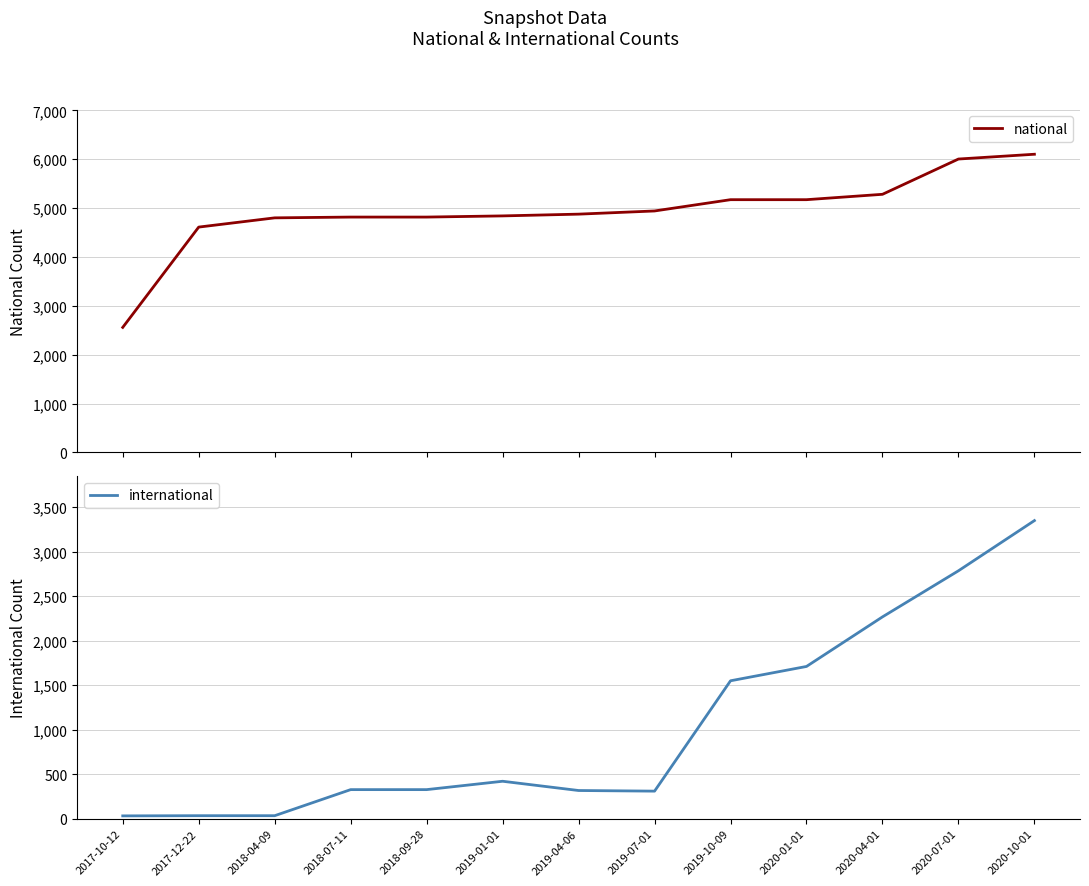

Where is international nearest to the value 1691?

2020-01-01